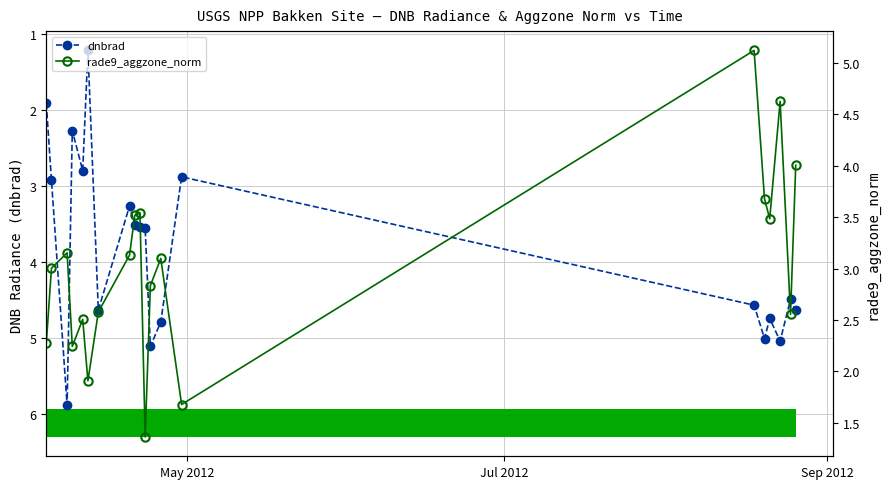

What is the maximum value for rade9_aggzone_norm?

5.1